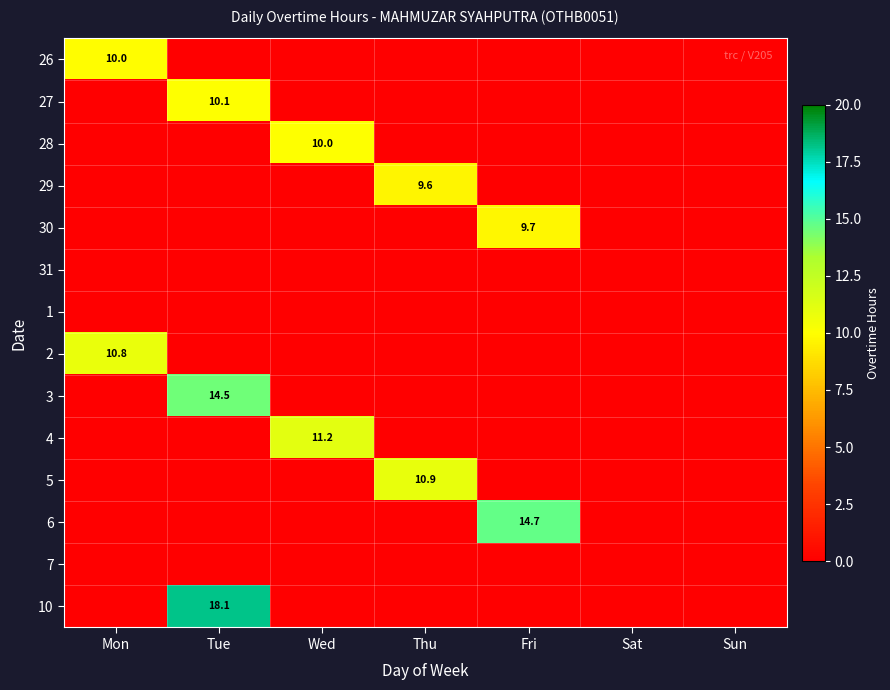

Rank the series by their maximum value, from highest to lowest.

10, 6, 3, 4, 5, 2, 27, 28, 26, 30, 29, 31, 1, 7